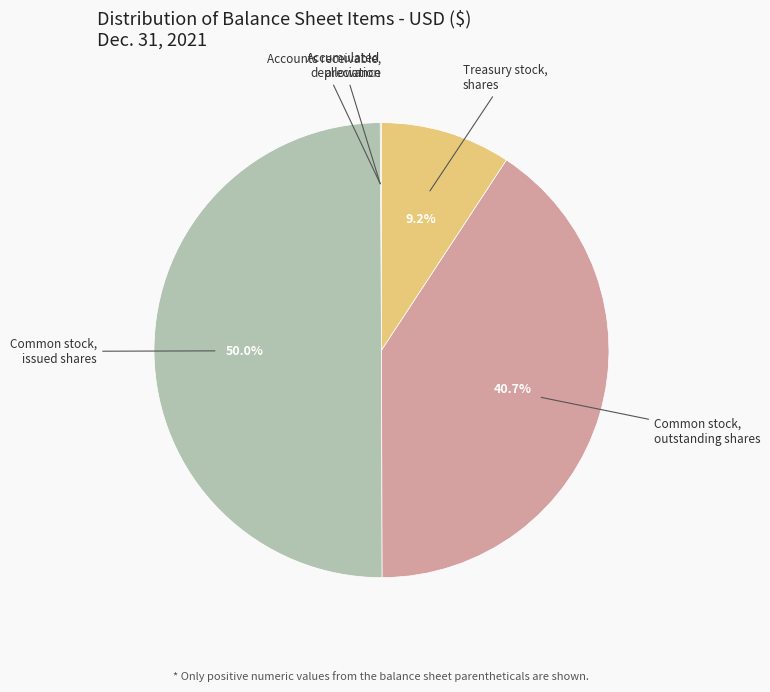

Which slice is the largest?

Common stock, issued shares